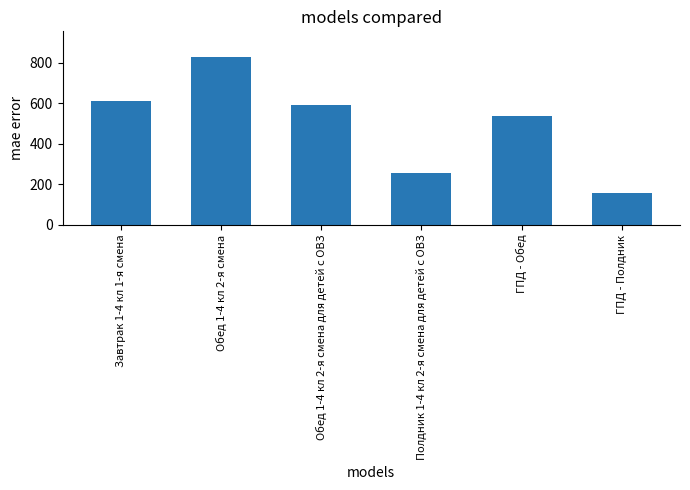

What is the sum of all values?

2987